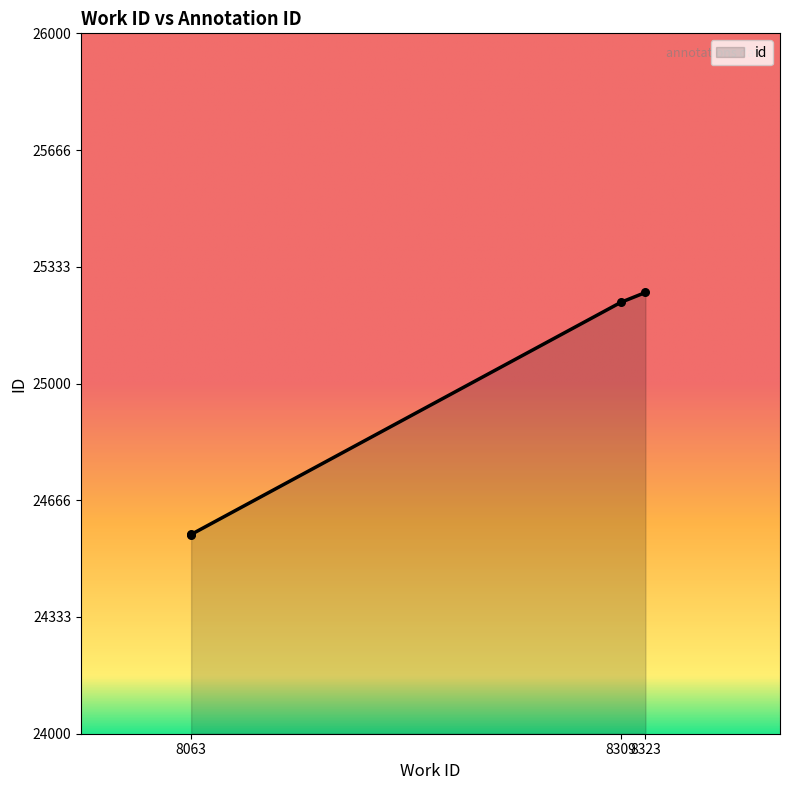

Approximately how many times larger is the value at 8063 compared to 8309?

1.0